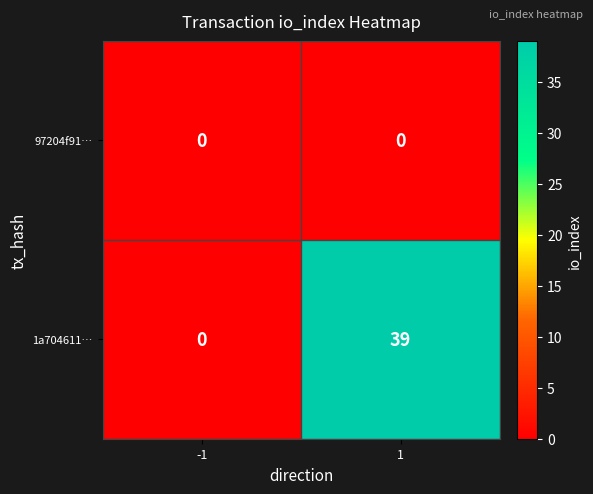

What is the total value across all series at 1?

39